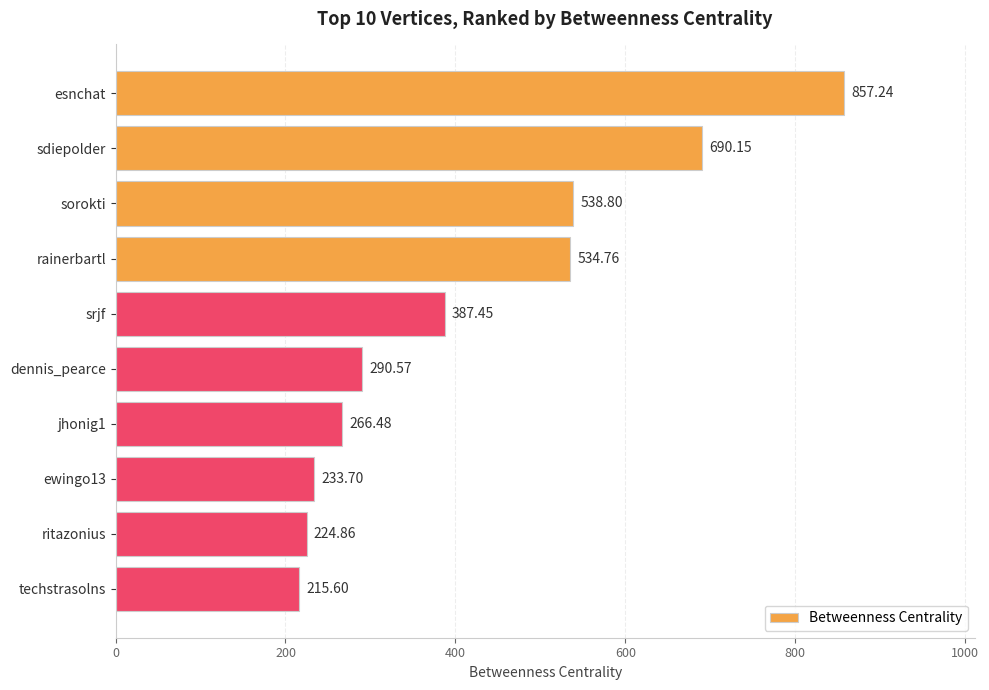

What is the label of the 5th bar from the bottom?

dennis_pearce